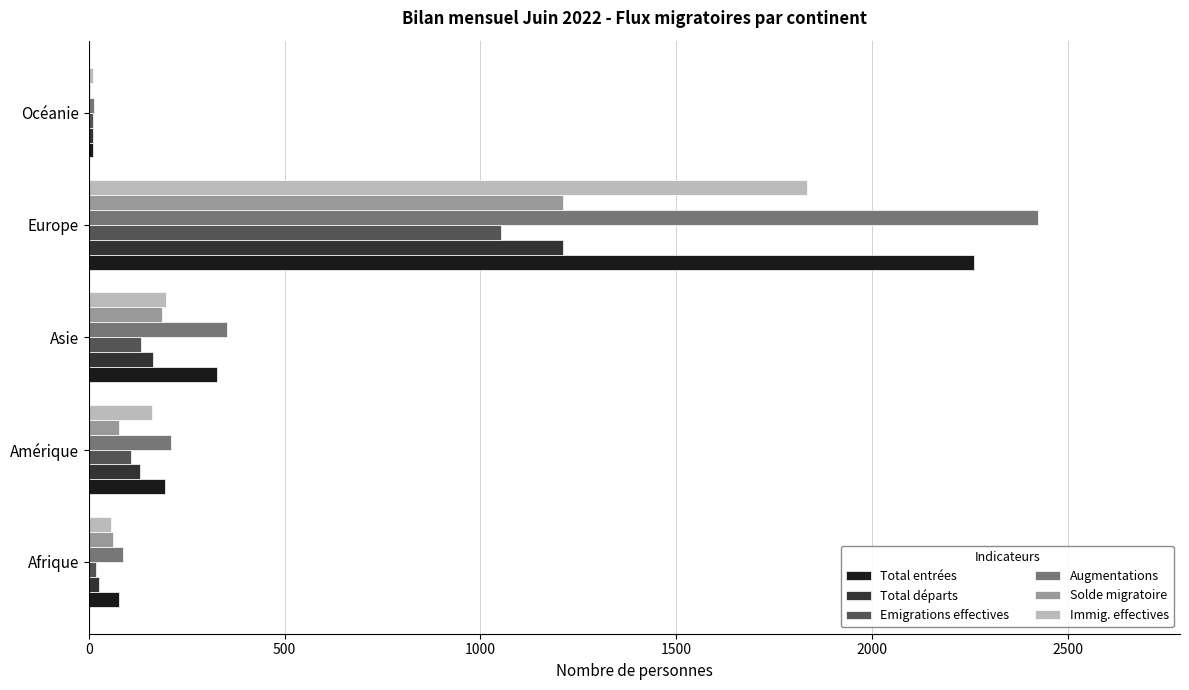

Which series has the widest spread of values?

Augmentations